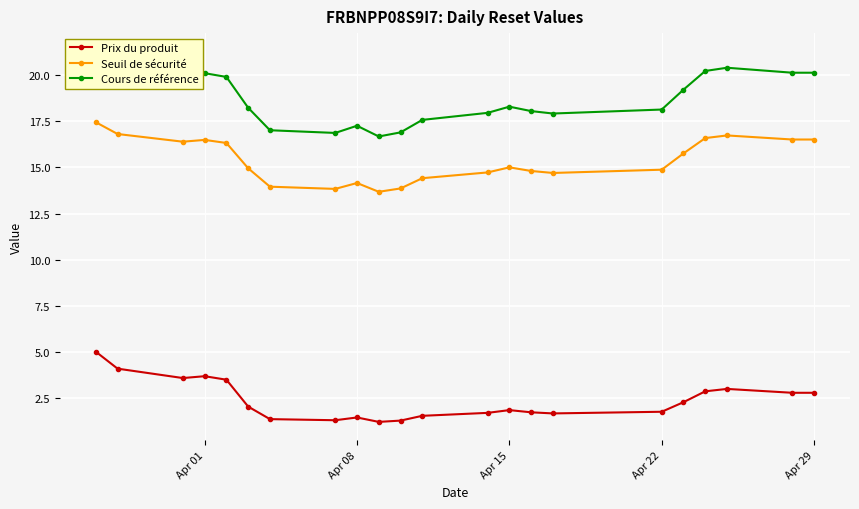

How many lines are shown in the chart?

3